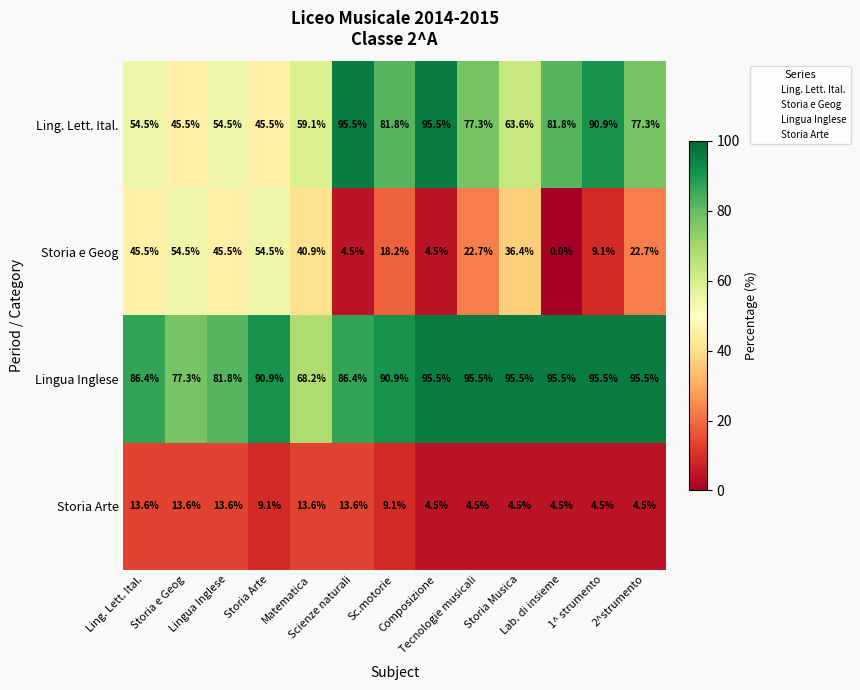

What is the maximum value shown in the chart?

95.5